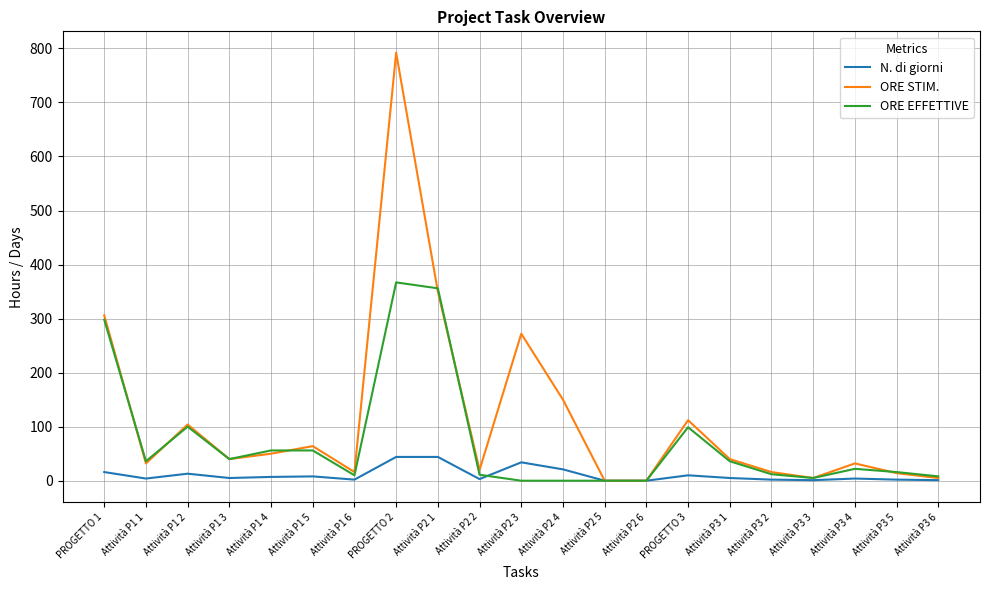

At which category does N. di giorni reach its first local peak?

Attività P1 2